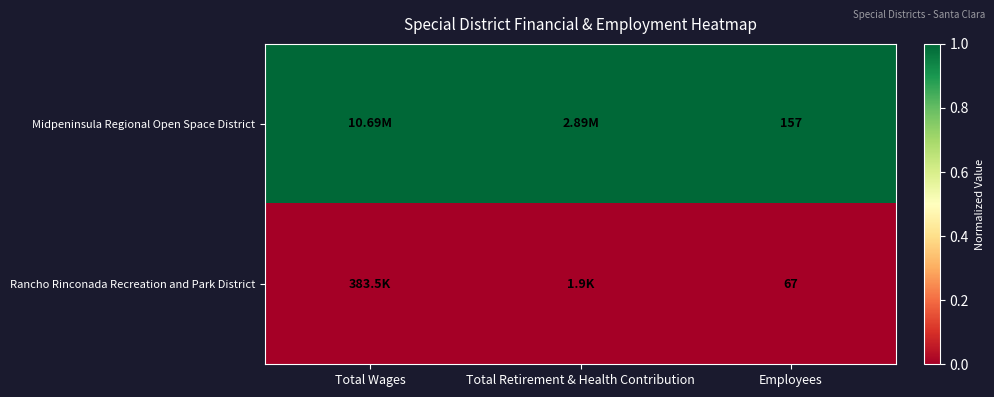

At which category does the chart reach its minimum across all series?

Total Wages